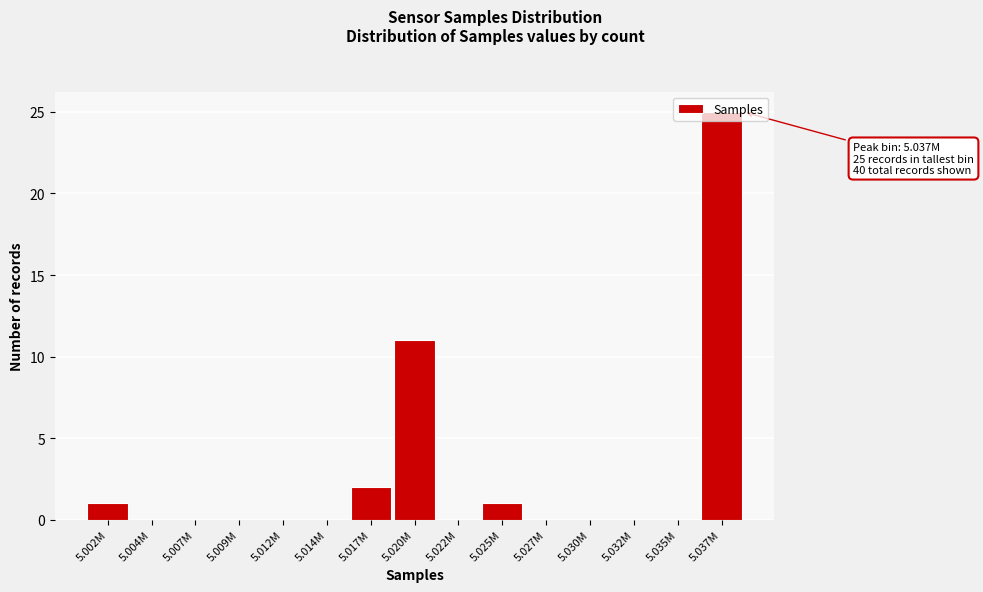

Which has a higher value, 5.017M or 5.027M?

5.017M